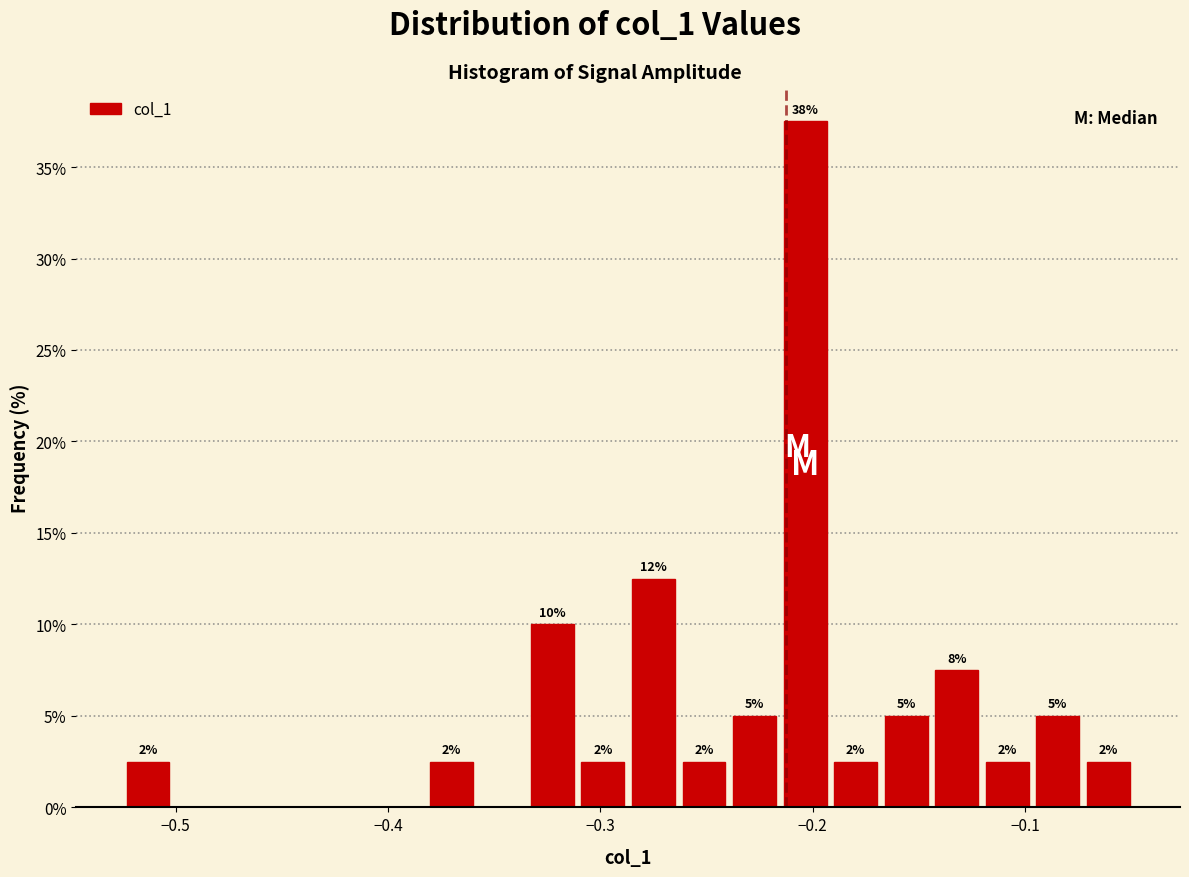

Read against the x-axis, roughly where is the centre of the tallest bar?

-0.20